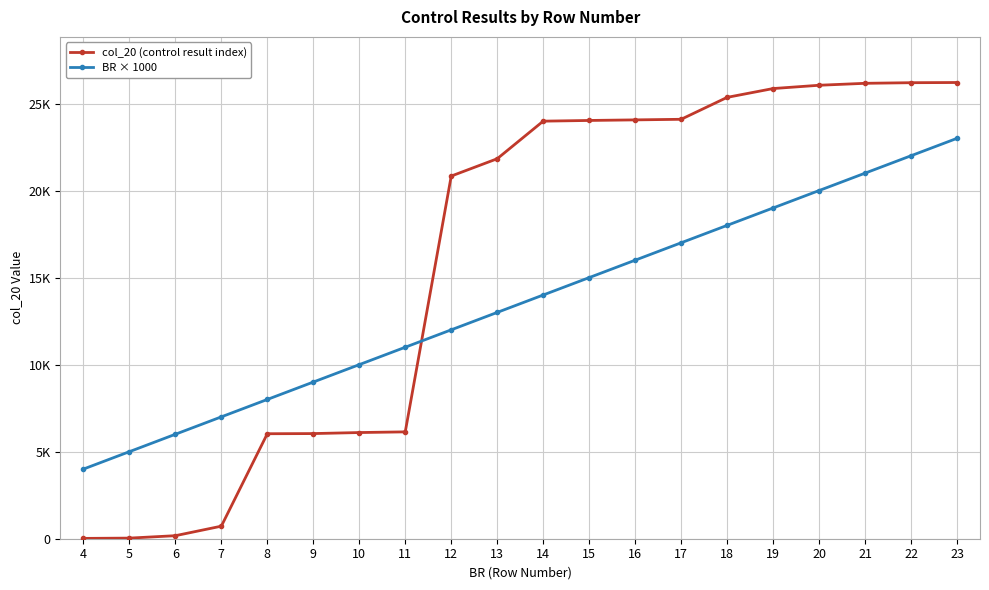

List the series in order of their overall mean, lowest first.

BR × 1000, col_20 (control result index)